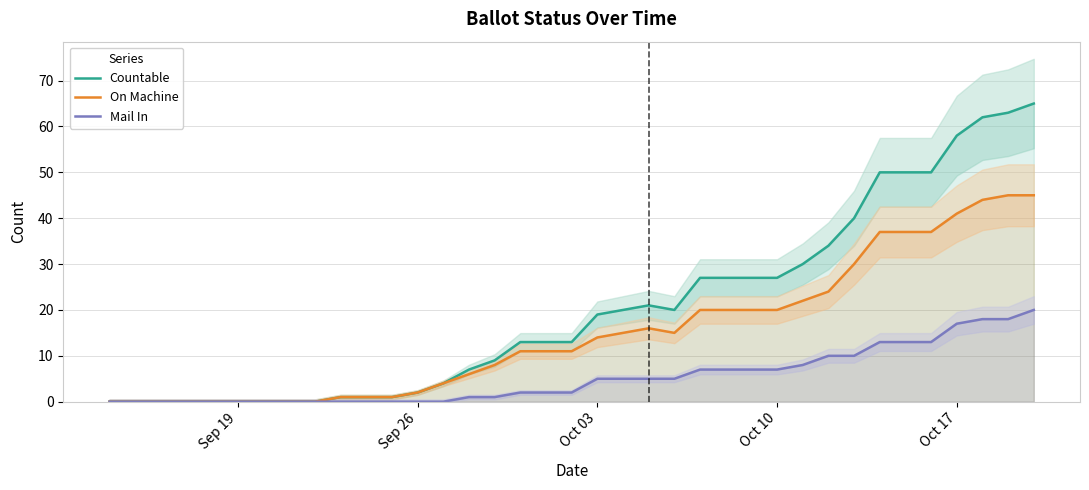

What is the maximum value for On Machine?

45